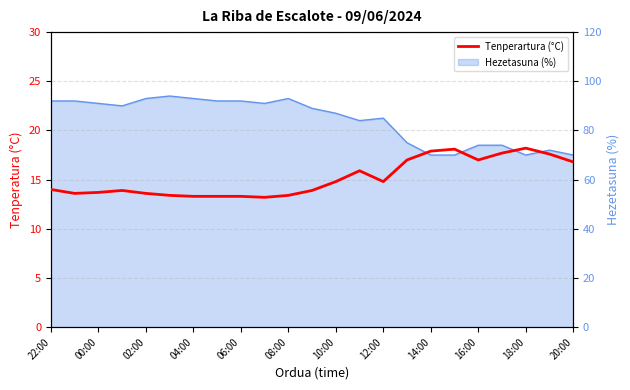

Is it true that the value at 22:00 is 23.7?

False